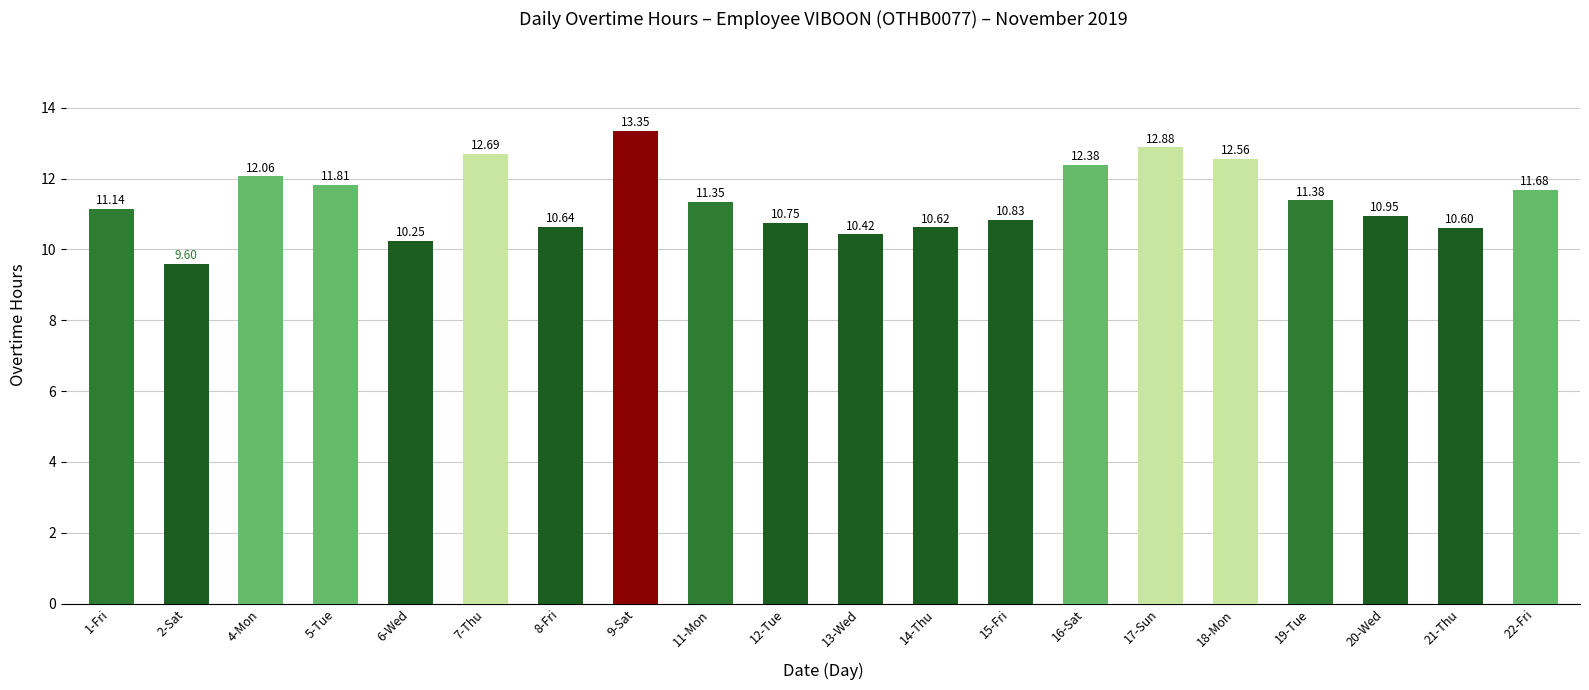

List the labels in order of value, smallest first.

2-Sat, 6-Wed, 13-Wed, 21-Thu, 14-Thu, 8-Fri, 12-Tue, 15-Fri, 20-Wed, 1-Fri, 11-Mon, 19-Tue, 22-Fri, 5-Tue, 4-Mon, 16-Sat, 18-Mon, 7-Thu, 17-Sun, 9-Sat